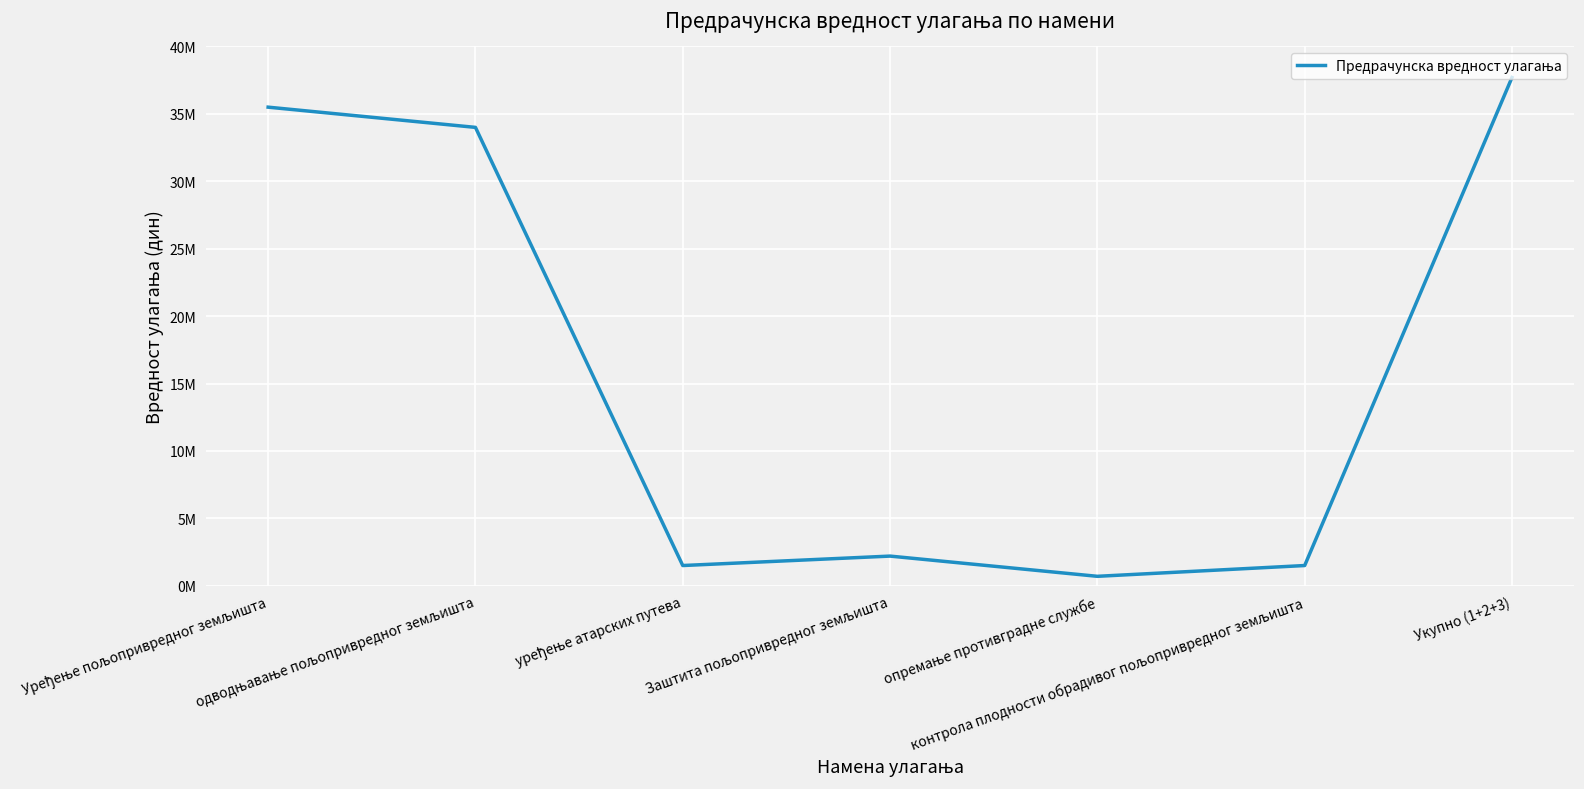

Rank the categories by value from lowest to highest.

опремање противградне службе, уређење атарских путева, контрола плодности обрадивог пољопривредног земљишта, Заштита пољопривредног земљишта, одводњавање пољопривредног земљишта, Уређење пољопривредног земљишта, Укупно (1+2+3)